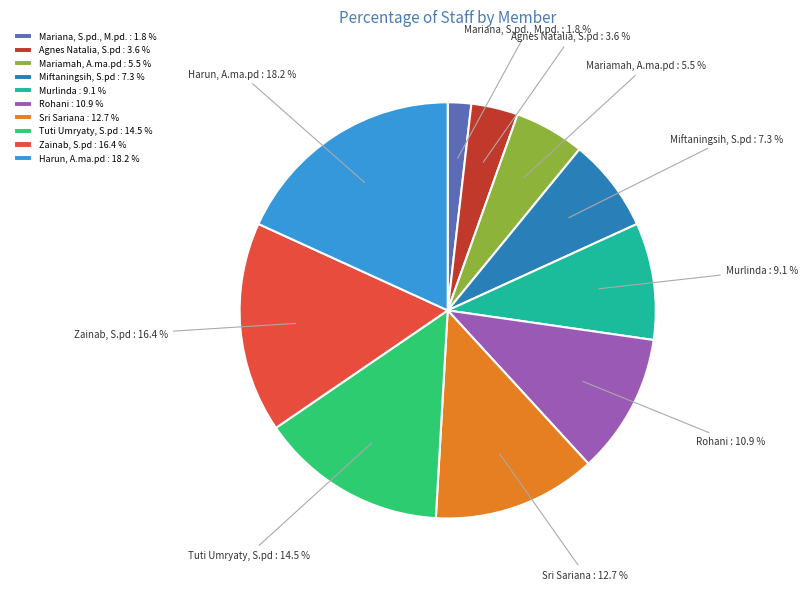

To the nearest percent, what is the difference between the largest and smallest slice percentages?

16%